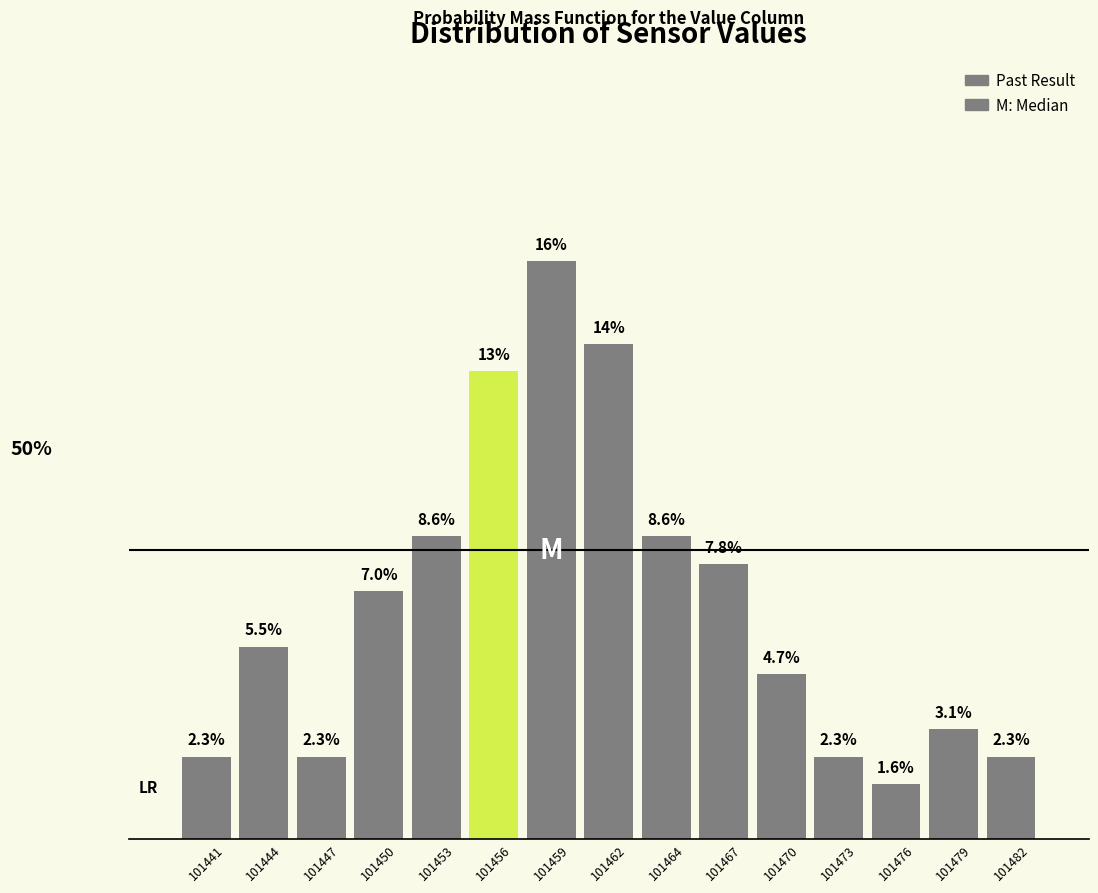

Are the bars horizontal?

No